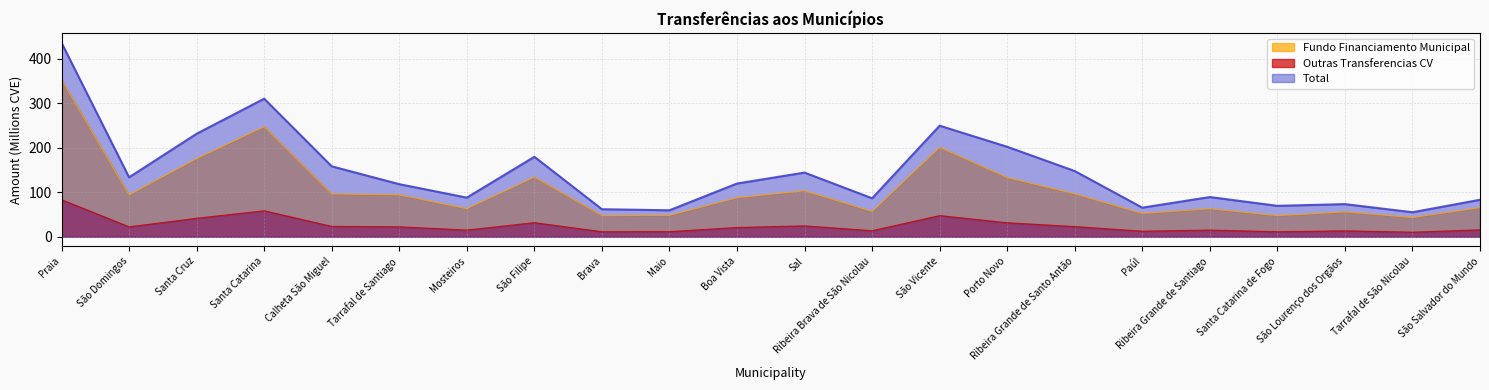

True or false: Outras Transferencias CV and Fundo Financiamento Municipal intersect in this chart.

False